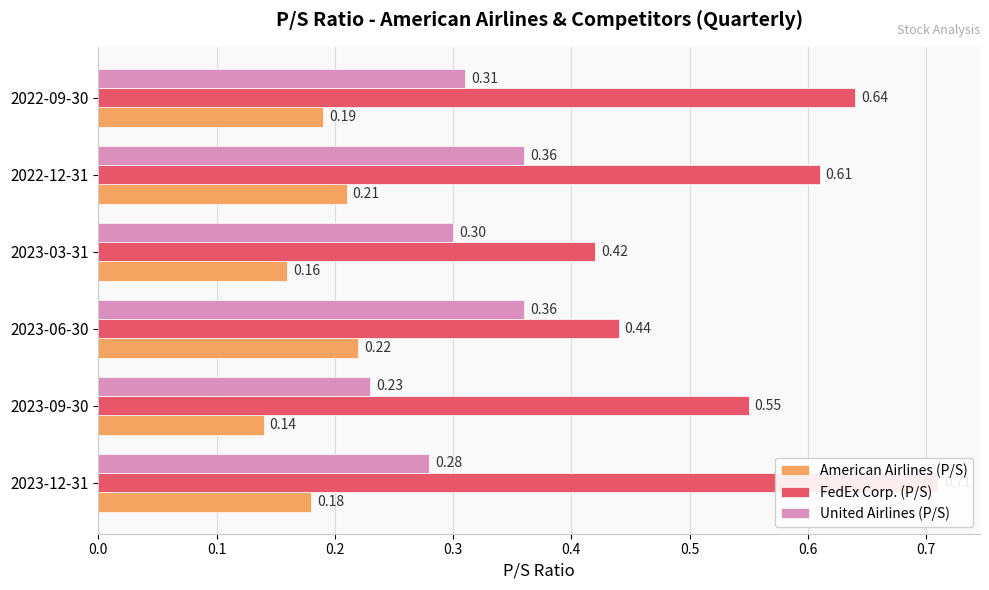

The value of United Airlines (P/S) at 2023-12-31 is 0.3. True or false?

True